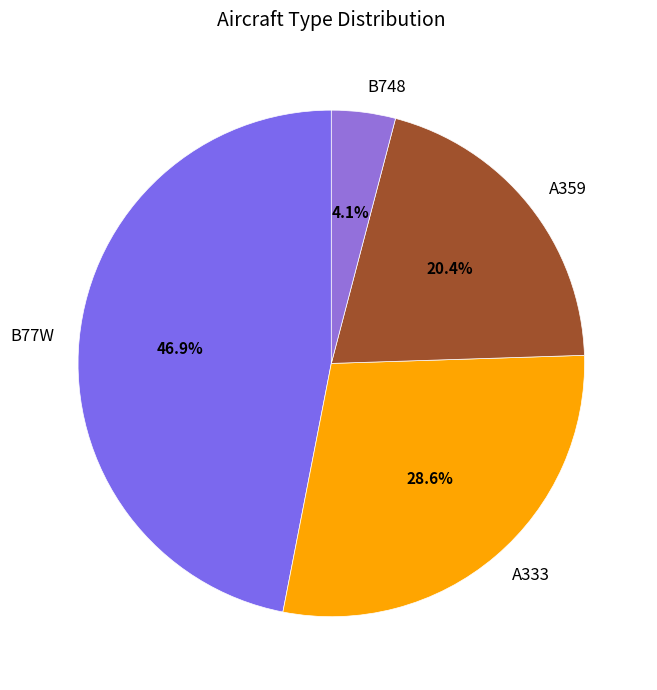

What is the smallest slice in the pie chart?

B748